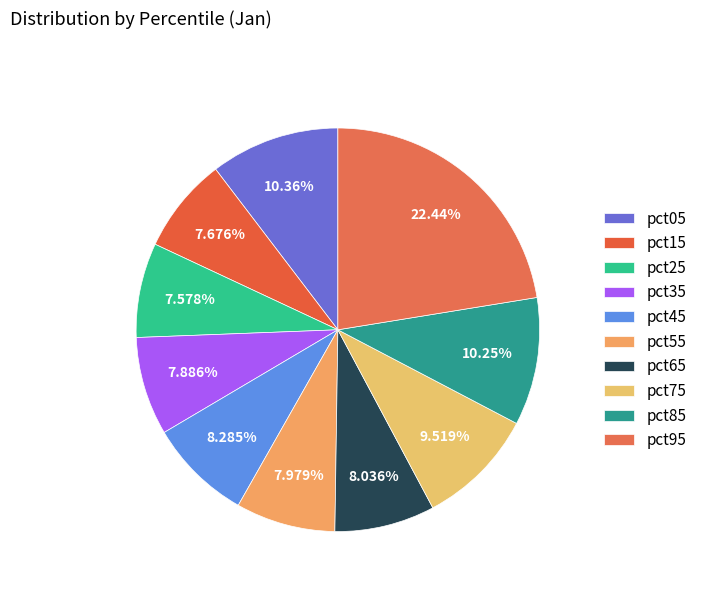

To the nearest percent, what portion does pct25 represent?

8%